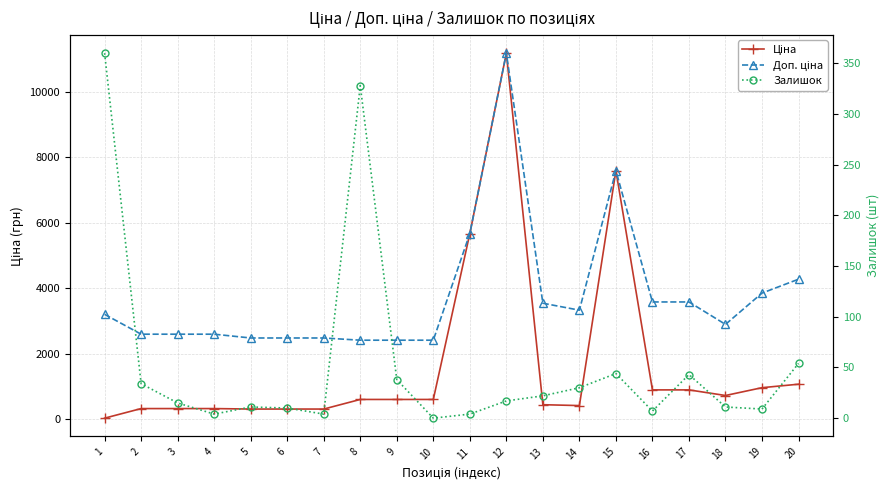

Where is the first local maximum for Залишок?

5